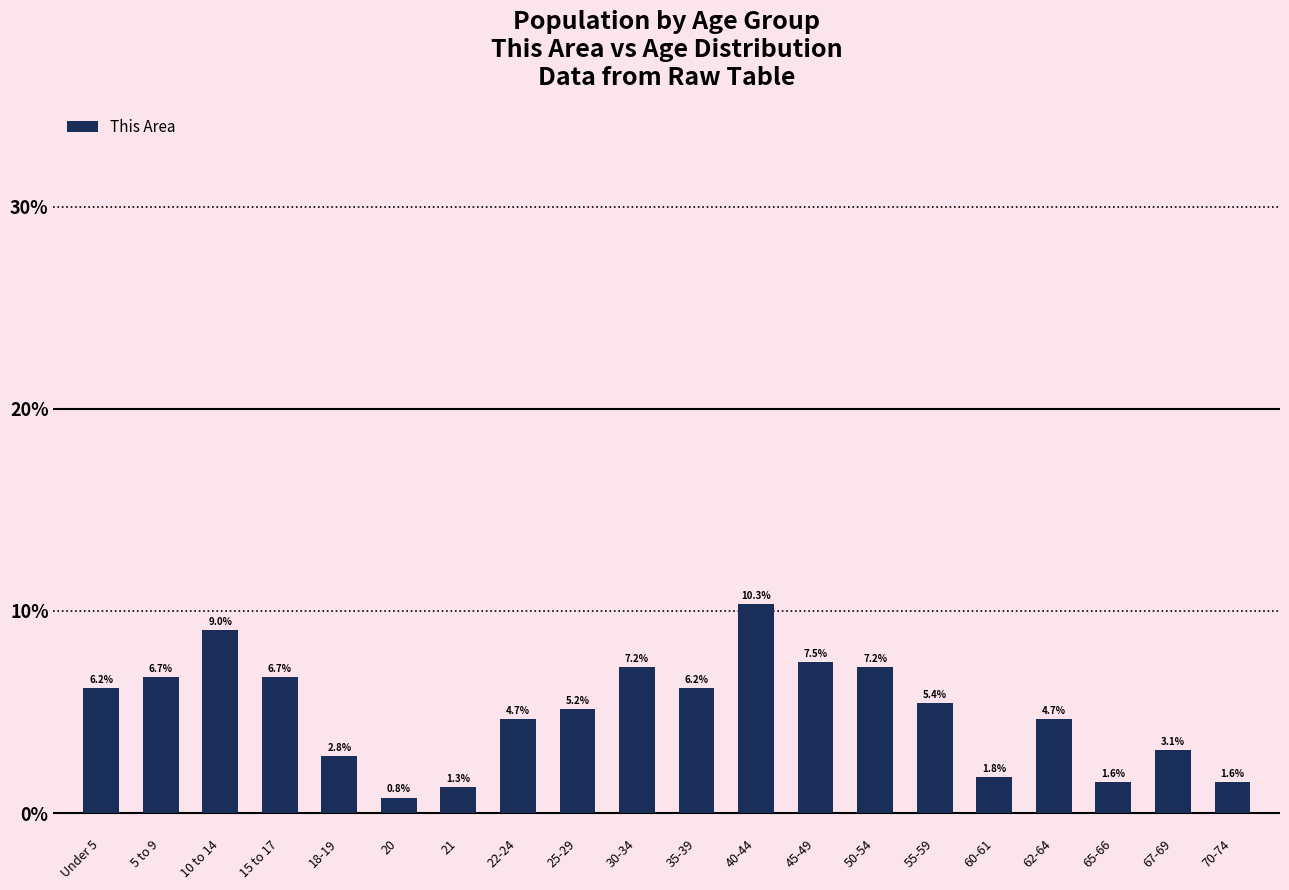

Reading left to right, transcribe all the data shown in this chart.

Under 5=6.2	5 to 9=6.7	10 to 14=9.0	15 to 17=6.7	18-19=2.8	20=0.8	21=1.3	22-24=4.7	25-29=5.2	30-34=7.2	35-39=6.2	40-44=10.3	45-49=7.5	50-54=7.2	55-59=5.4	60-61=1.8	62-64=4.7	65-66=1.6	67-69=3.1	70-74=1.6